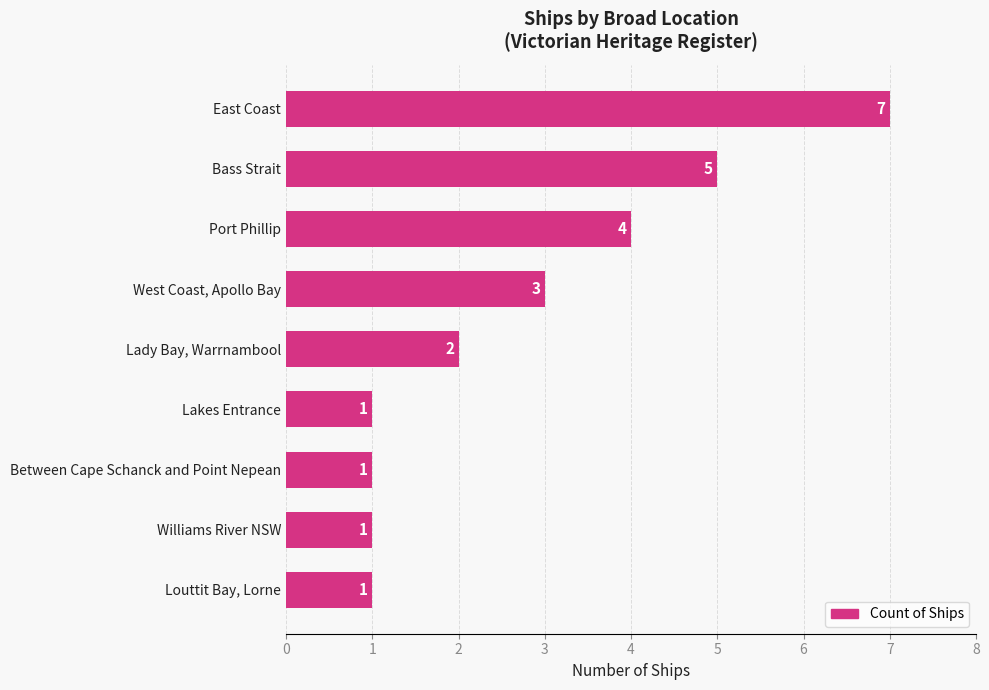

The value at West Coast, Apollo Bay is 5. True or false?

False